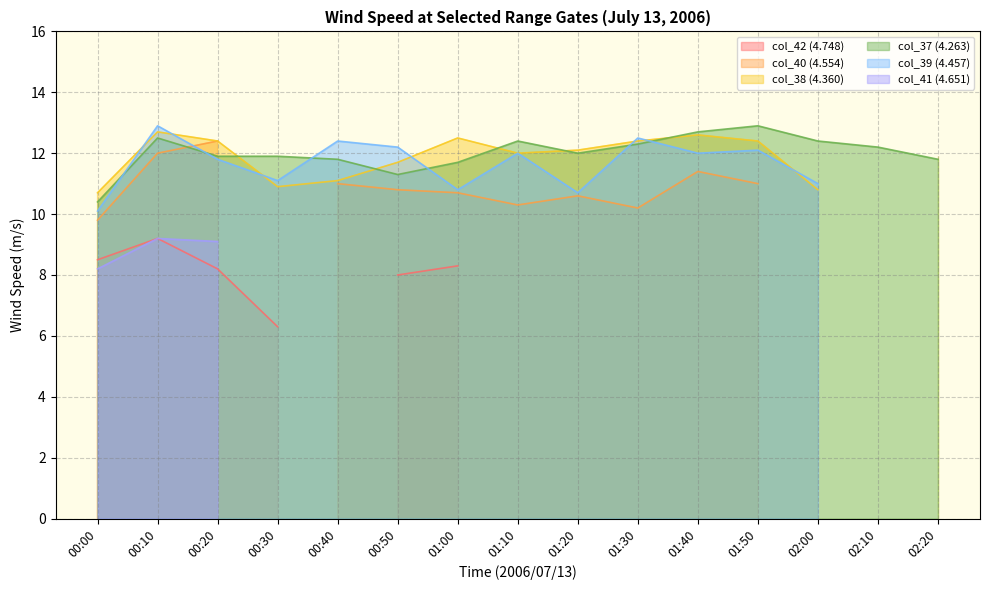

The col_37 (4.263) series shows 3.8 at 00:20. True or false?

False